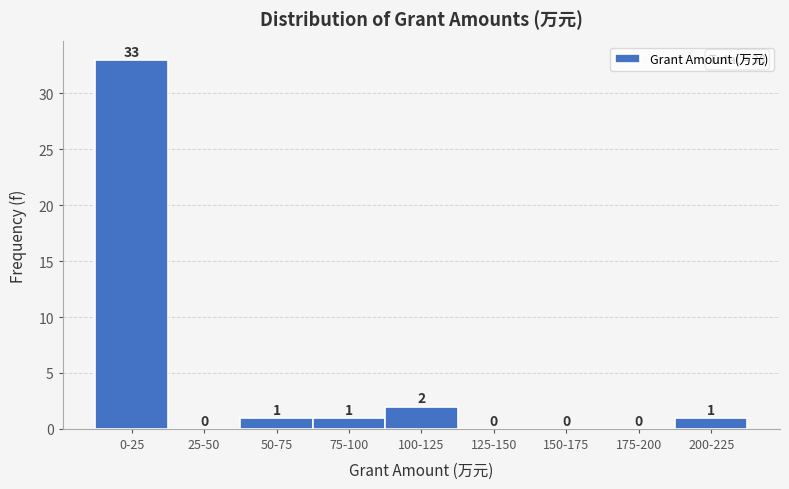

Reading right to left, what are all the values shown in this chart?

200-225=1	175-200=0	150-175=0	125-150=0	100-125=2	75-100=1	50-75=1	25-50=0	0-25=33